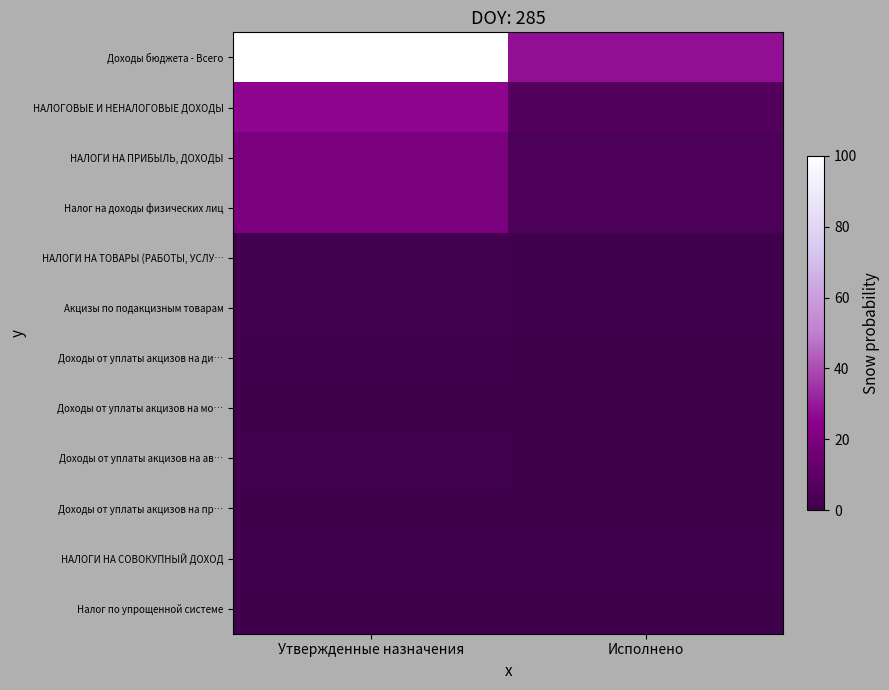

How many distinct data groups are displayed?

12